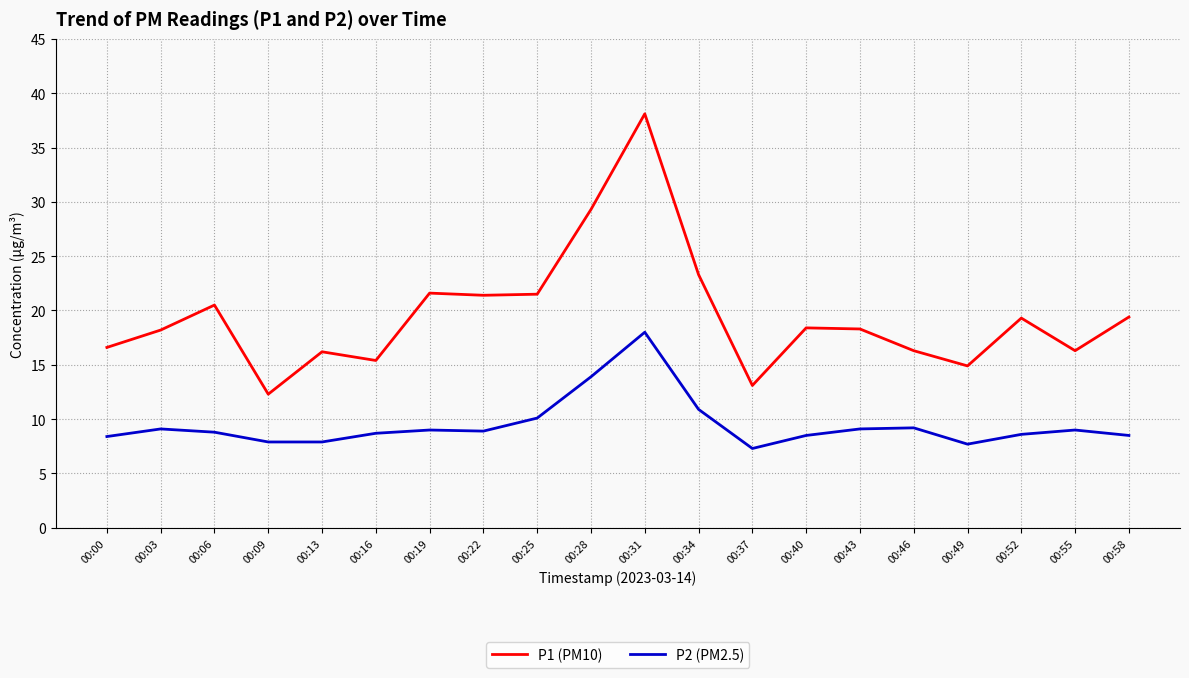

What are all the series names shown in the legend?

P1 (PM10), P2 (PM2.5)